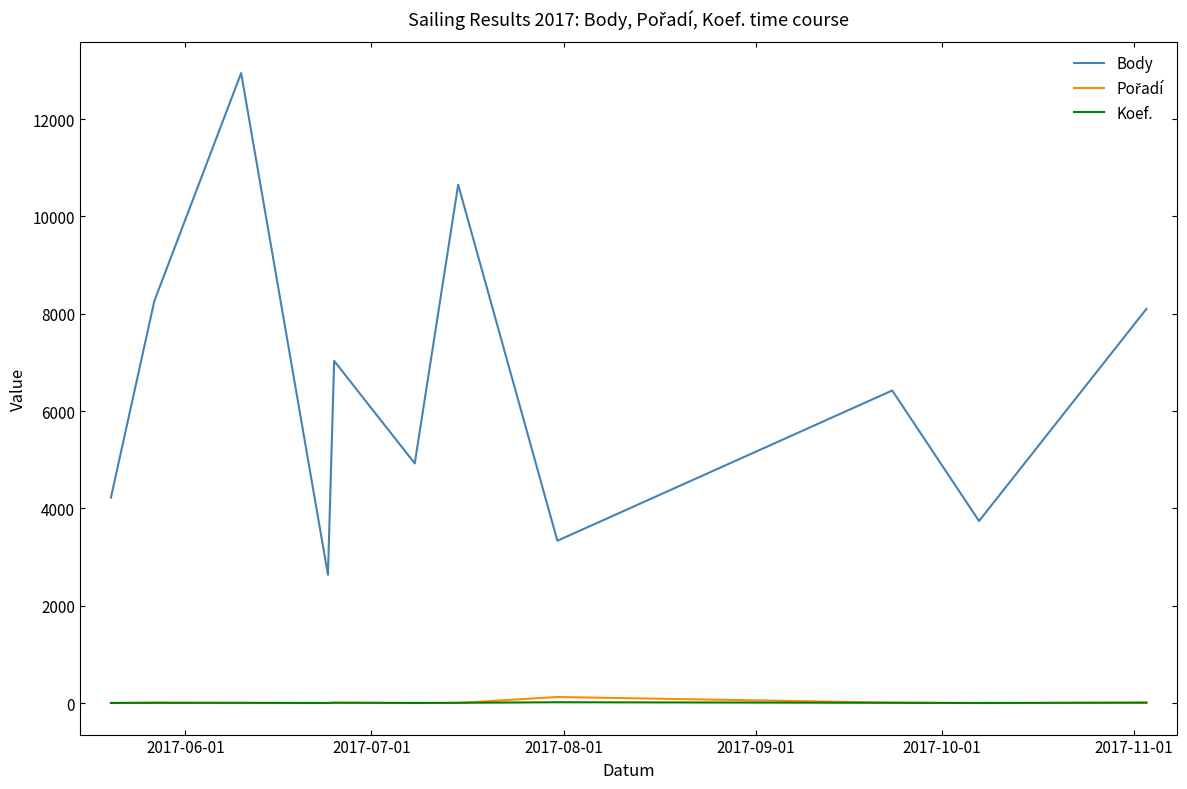

Which series has the largest total across all categories?

Body